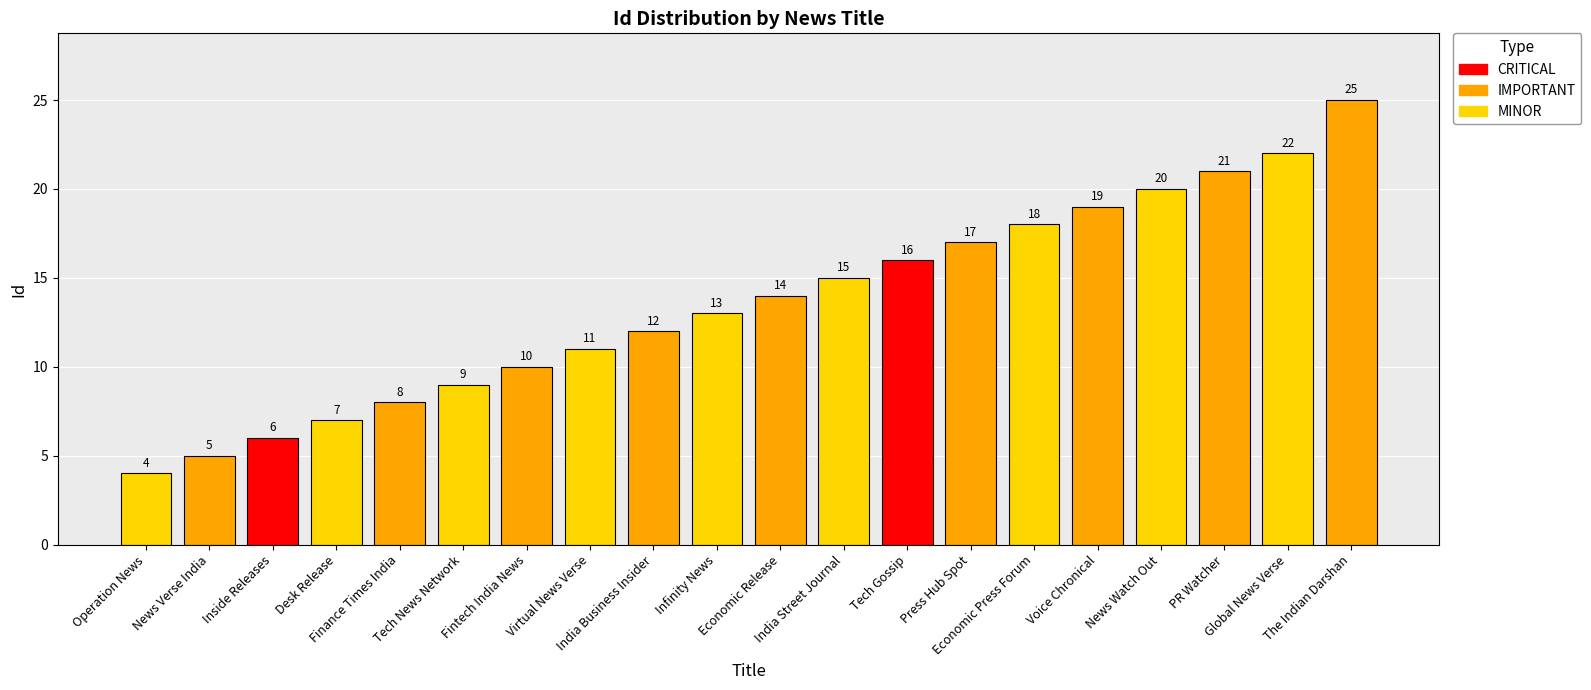

What is the change in value from Global News Verse to The Indian Darshan?

+3